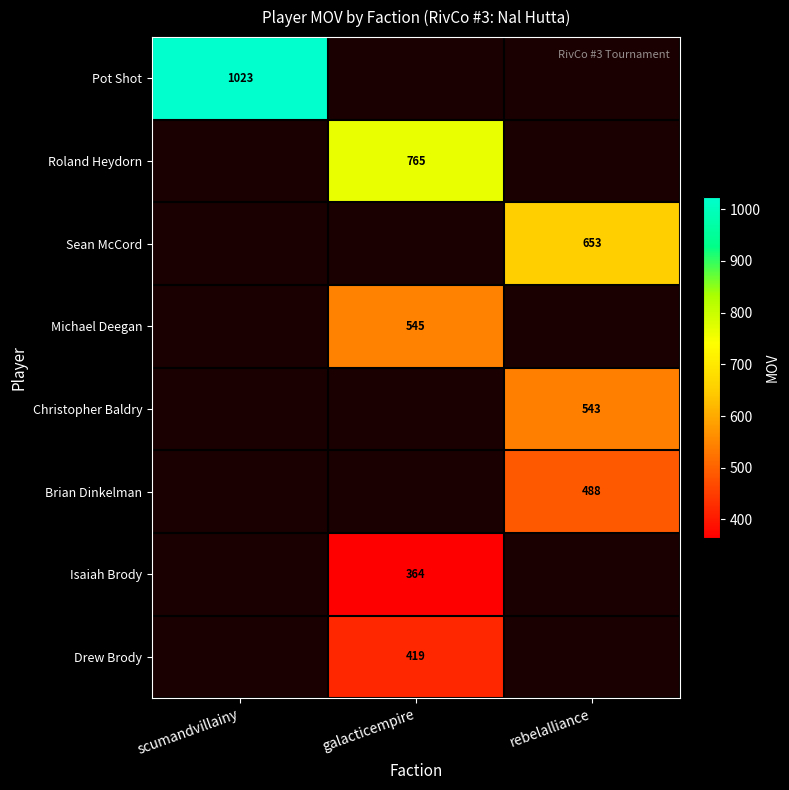

The value of Pot Shot at scumandvillainy is 1023. True or false?

True